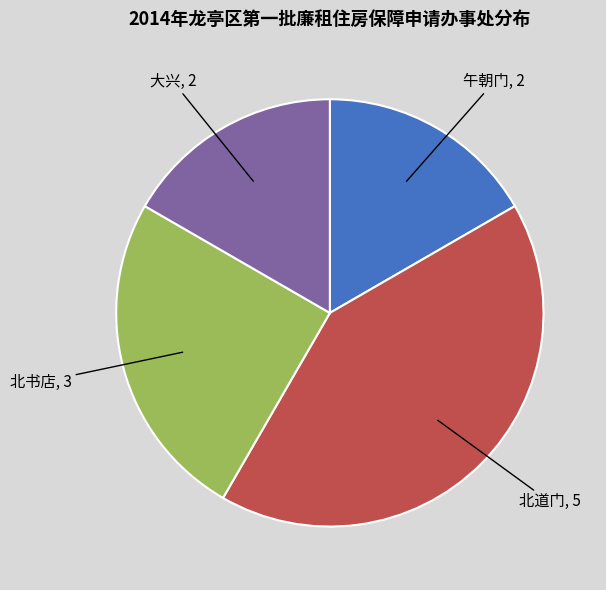

What is the smallest slice in the pie chart?

午朝门